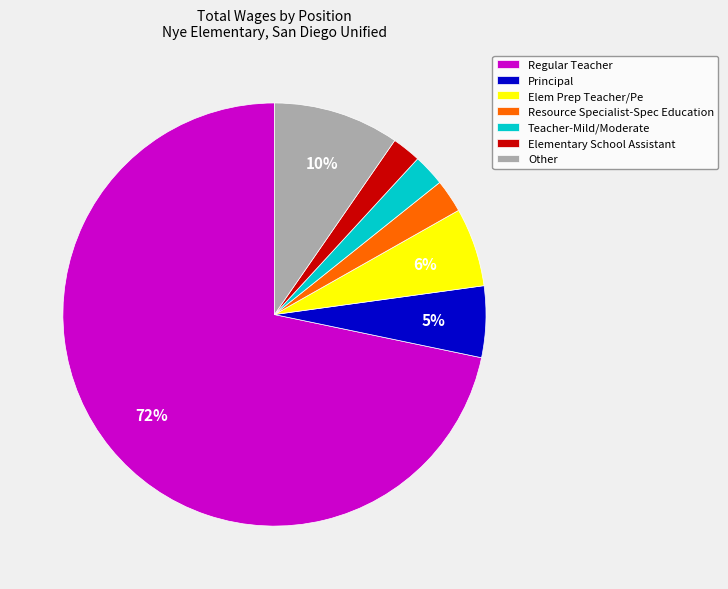

The Regular Teacher slice represents 84% of the pie. True or false?

False